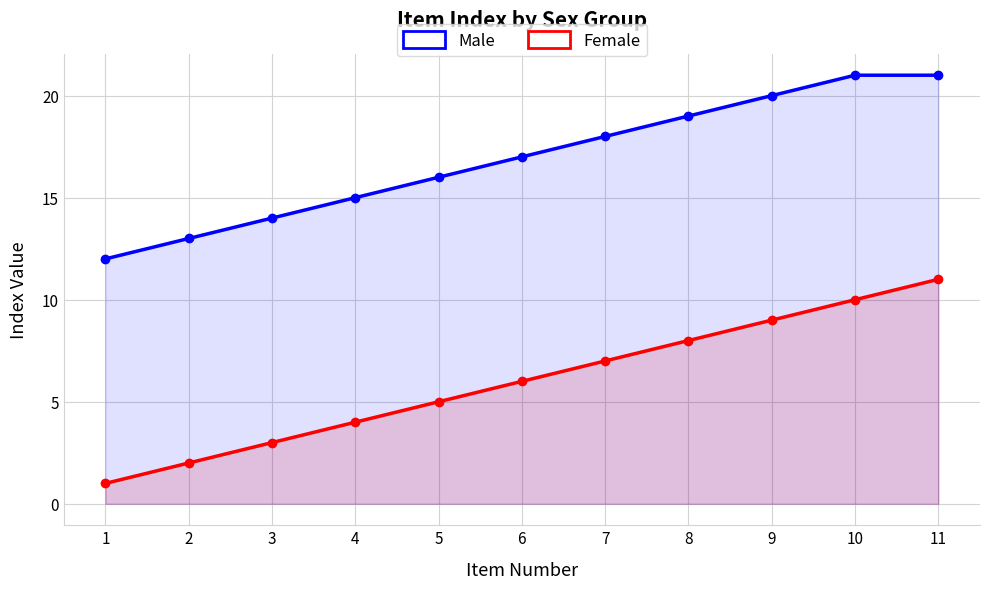

At which category is the sum across all series the highest?

11